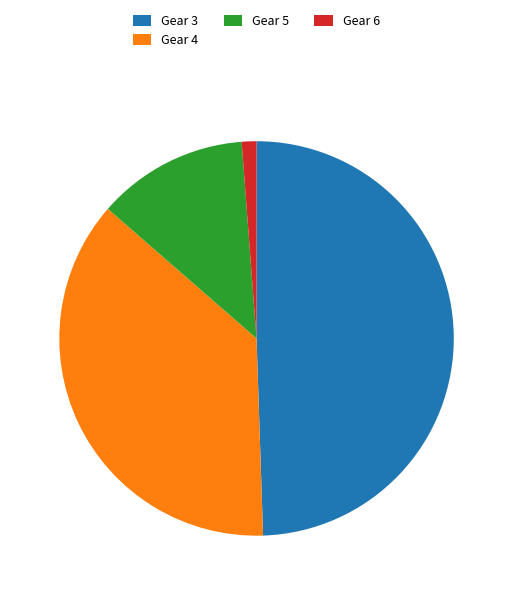

Is it true that Gear 5 is 7% of the pie?

False